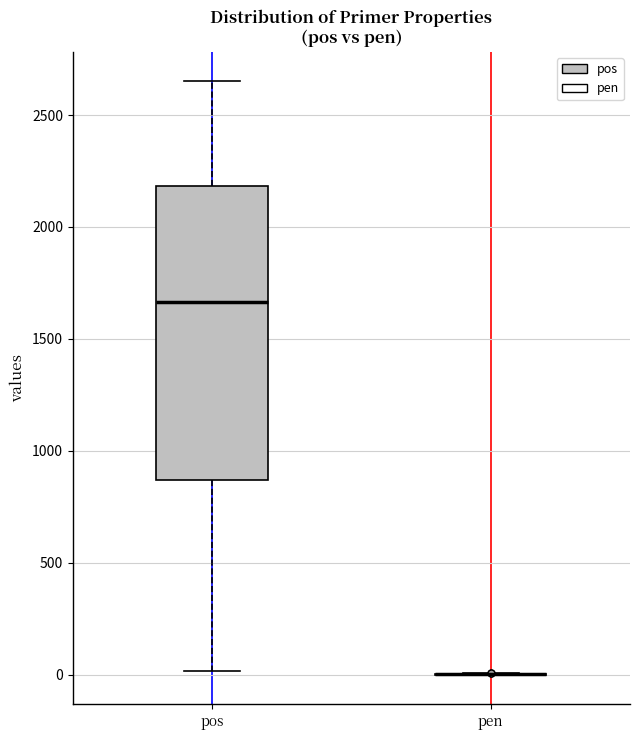

Reading left to right, read every box against the y-axis: the position of its median line, the range the box covers, and the ends of its whiskers. The values are not printed on the chart, so give them approximately, as read against the axis.

pos: median 1650, box 850 to 2200, whiskers 0 to 2650
pen: box collapsed to a line at 0, whiskers 0 to 0